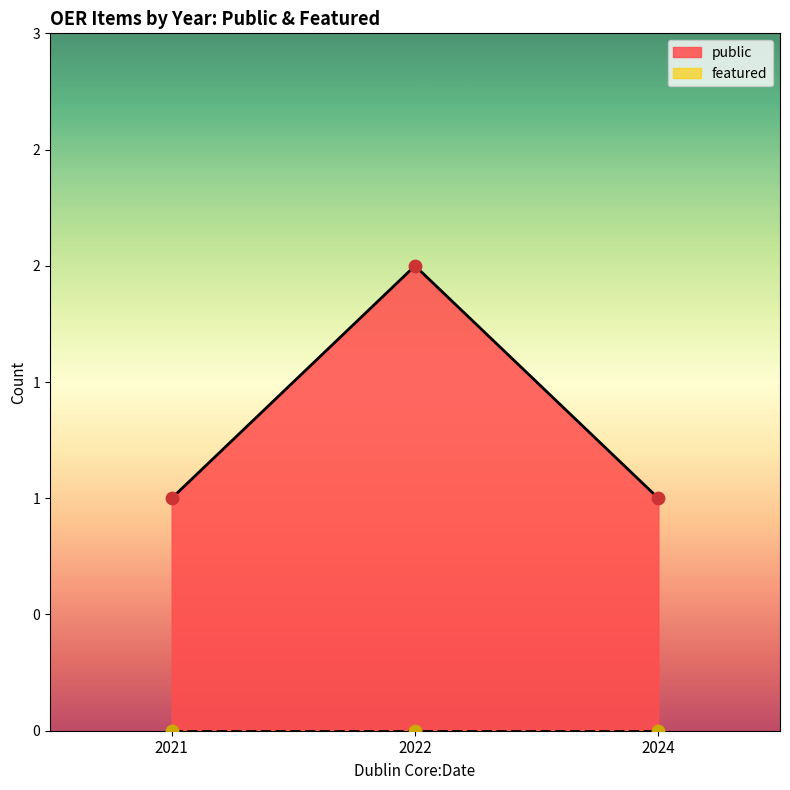

Is the value of featured at 2021 greater than the value of public at 2021?

No